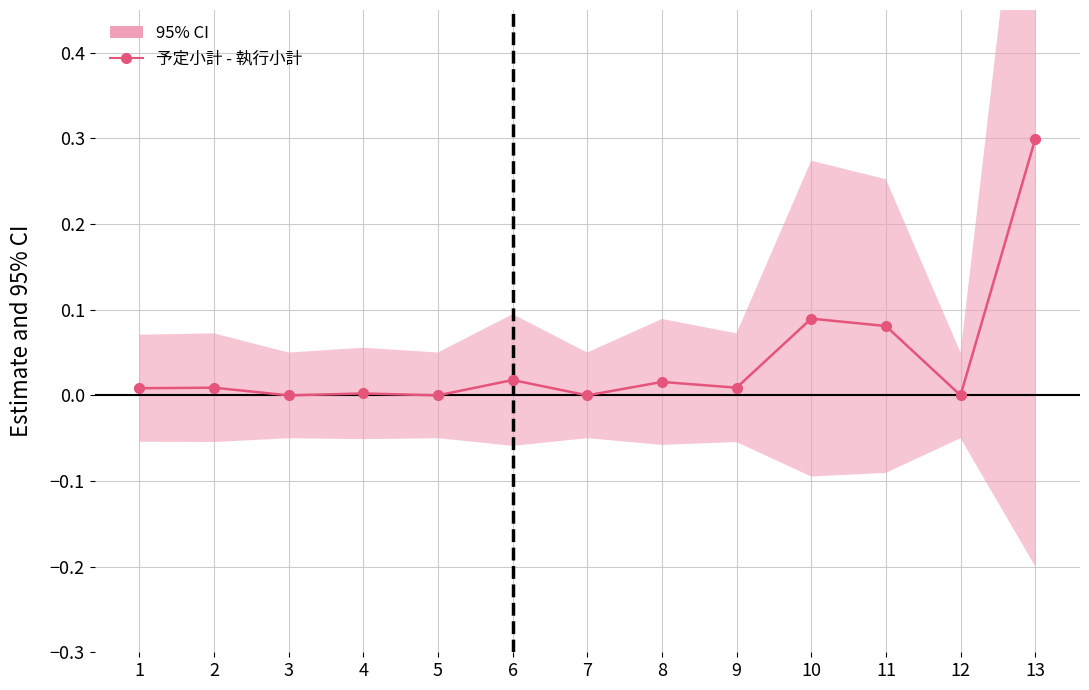

What is the difference between the second highest and minimum values?

0.1